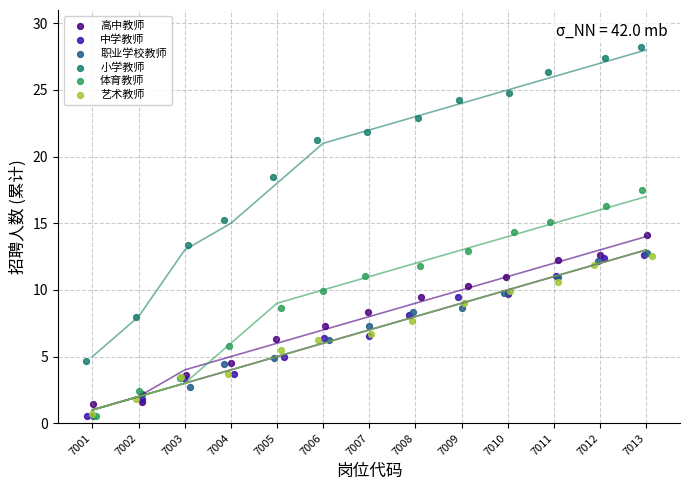

Which series reaches the maximum Y coordinate?

小学教师